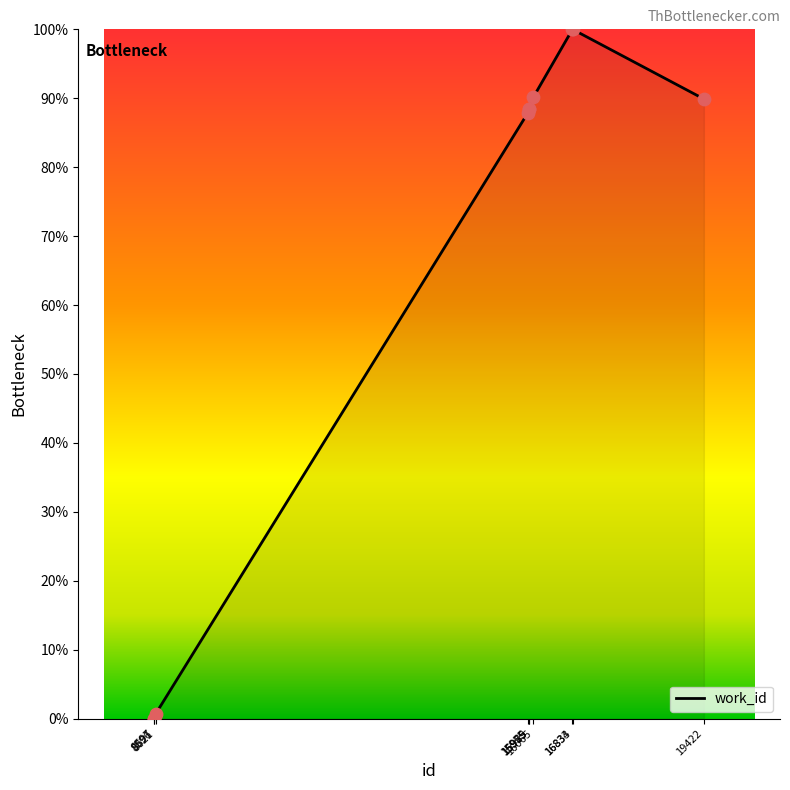

What is the change in value from 15979 to 16834?

+11.5